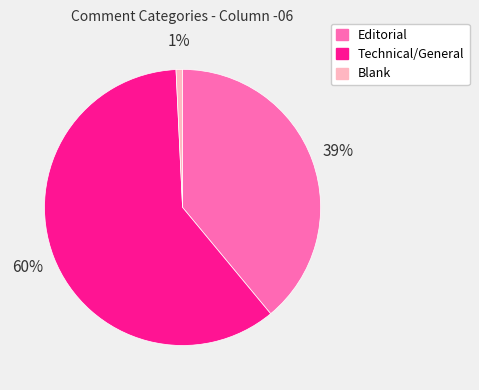

How many slices are in this pie chart?

3